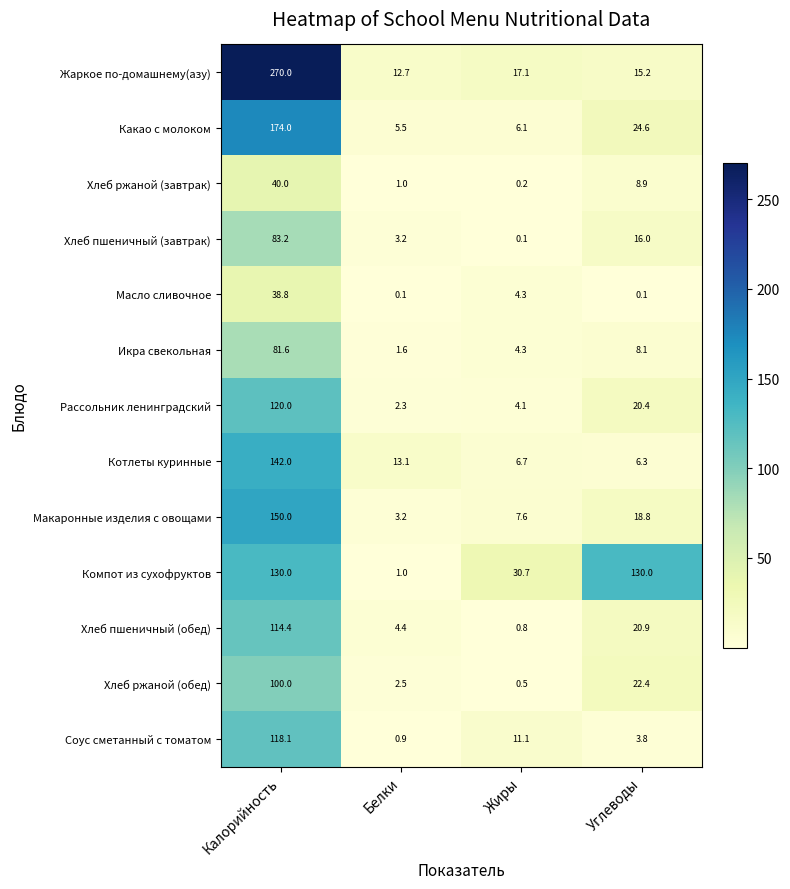

Where does the Масло сливочное series first go above 4?

Калорийность